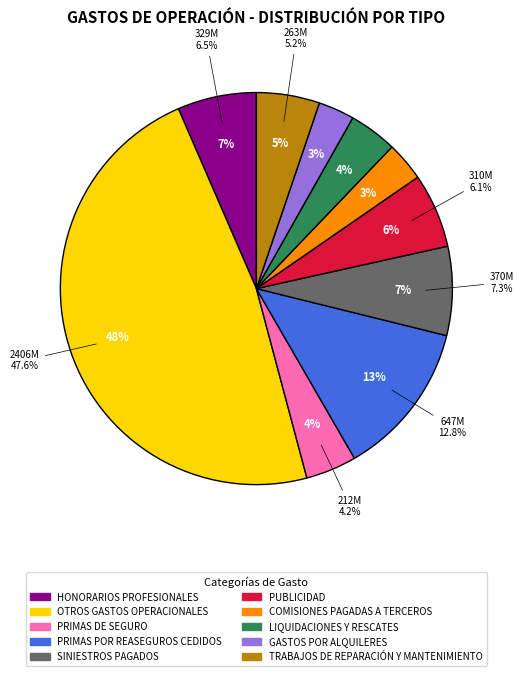

What percentage do PUBLICIDAD and PRIMAS POR REASEGUROS CEDIDOS together represent?

18.9%